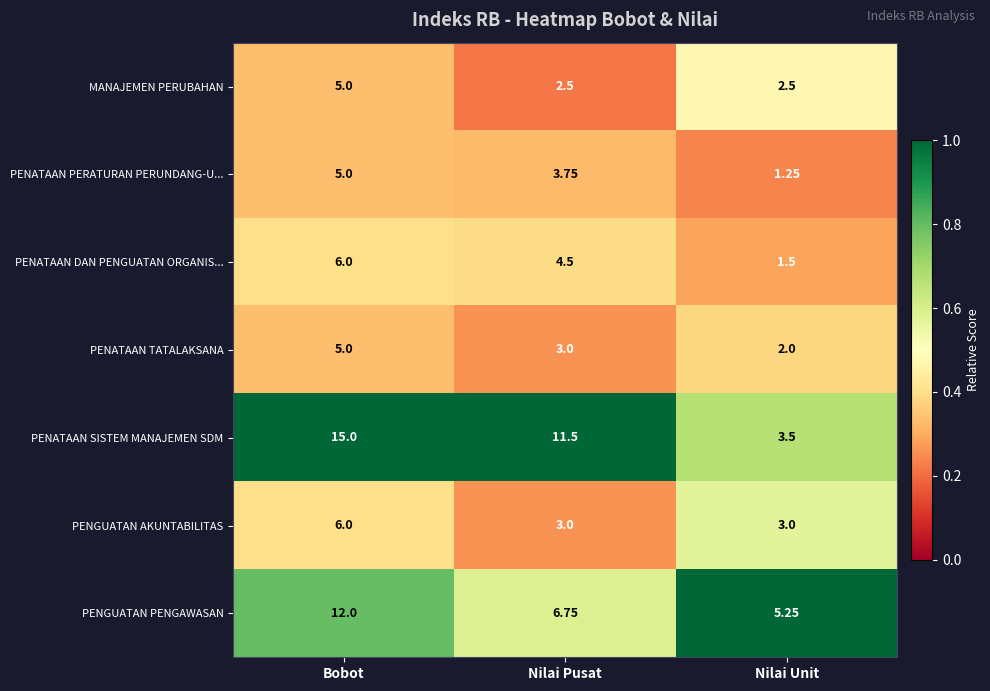

Which series has the widest spread of values?

PENATAAN SISTEM MANAJEMEN SDM